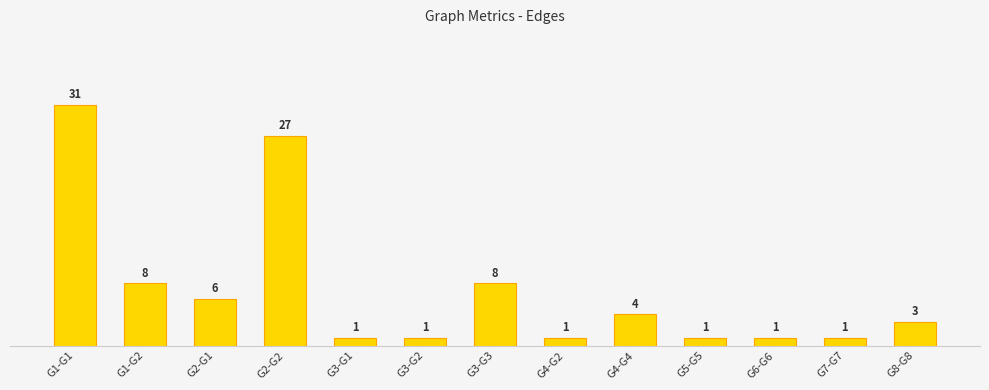

What is the label of the 3rd bar from the right?

G6-G6